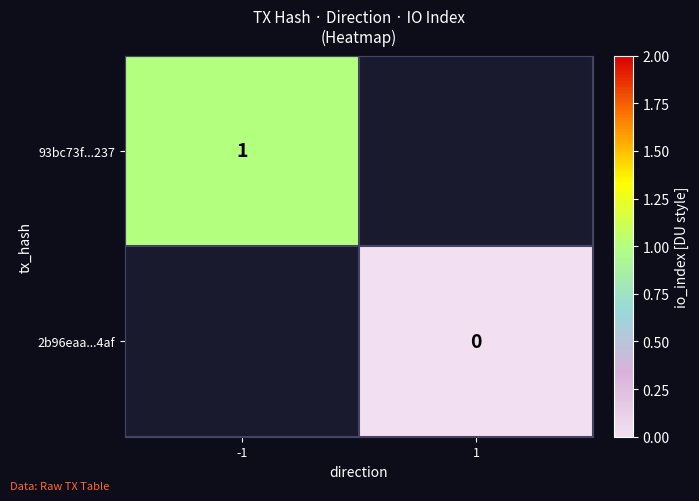

Which category has the highest value across all series?

-1